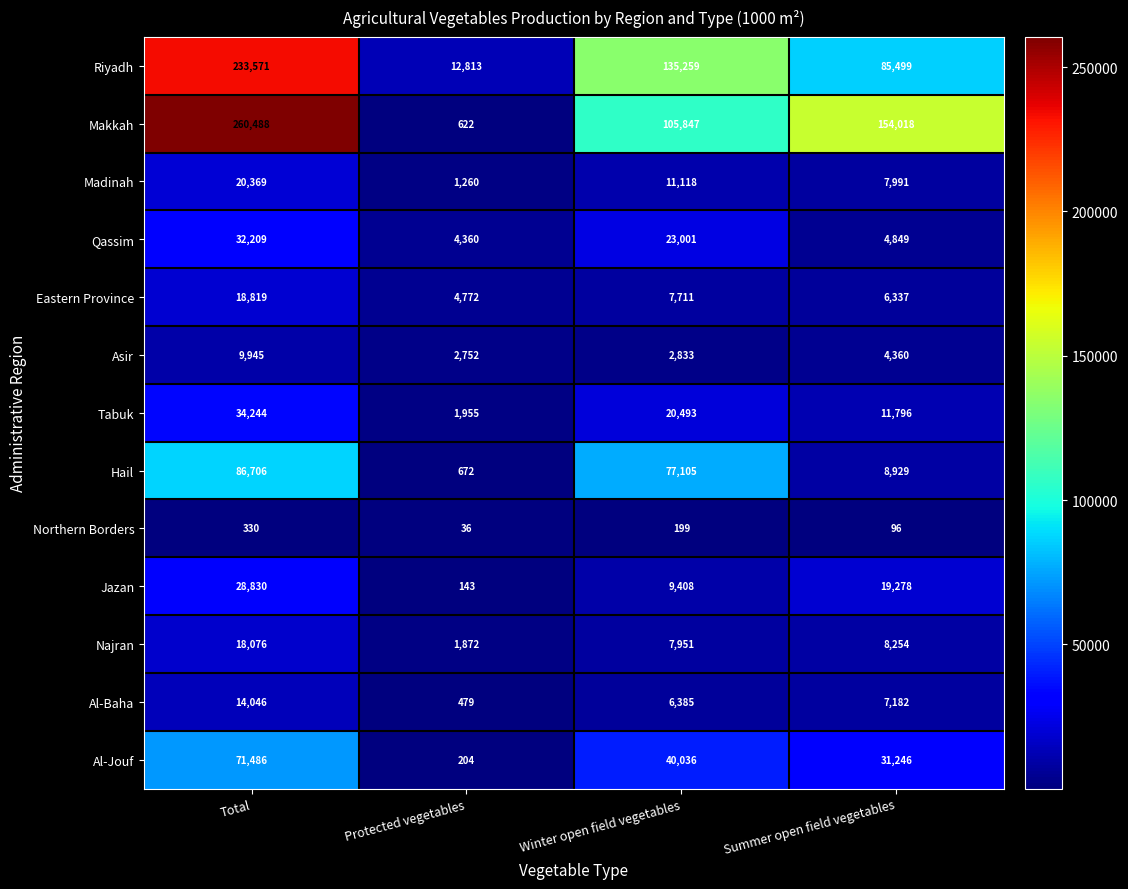

At which label does Madinah first exceed 11118?

Total